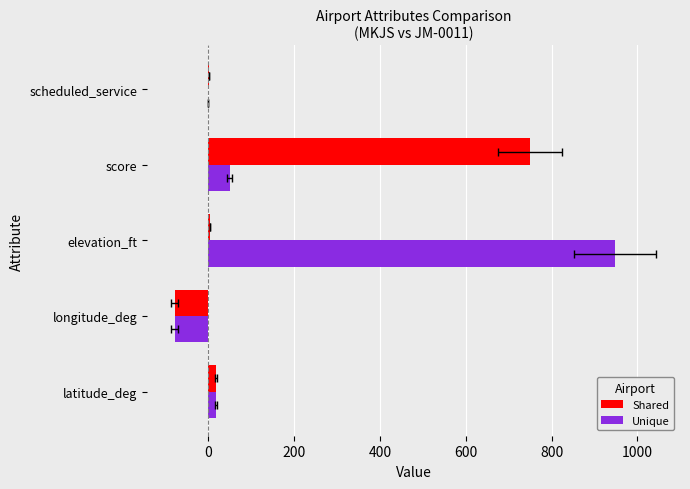

What are all the series names shown in the legend?

Shared, Unique